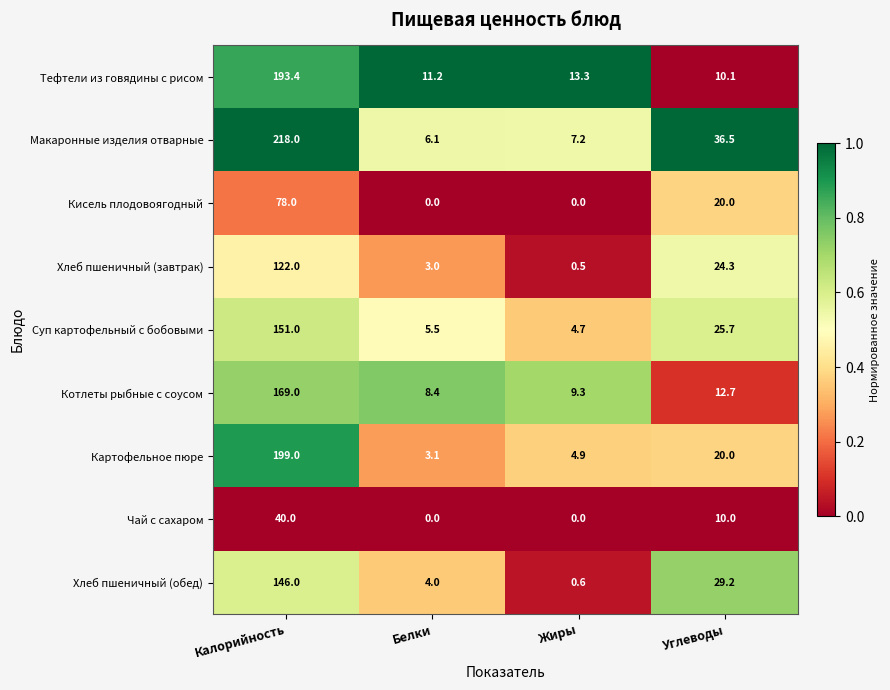

What is the spread (max minus min) of values at Белки?

11.2